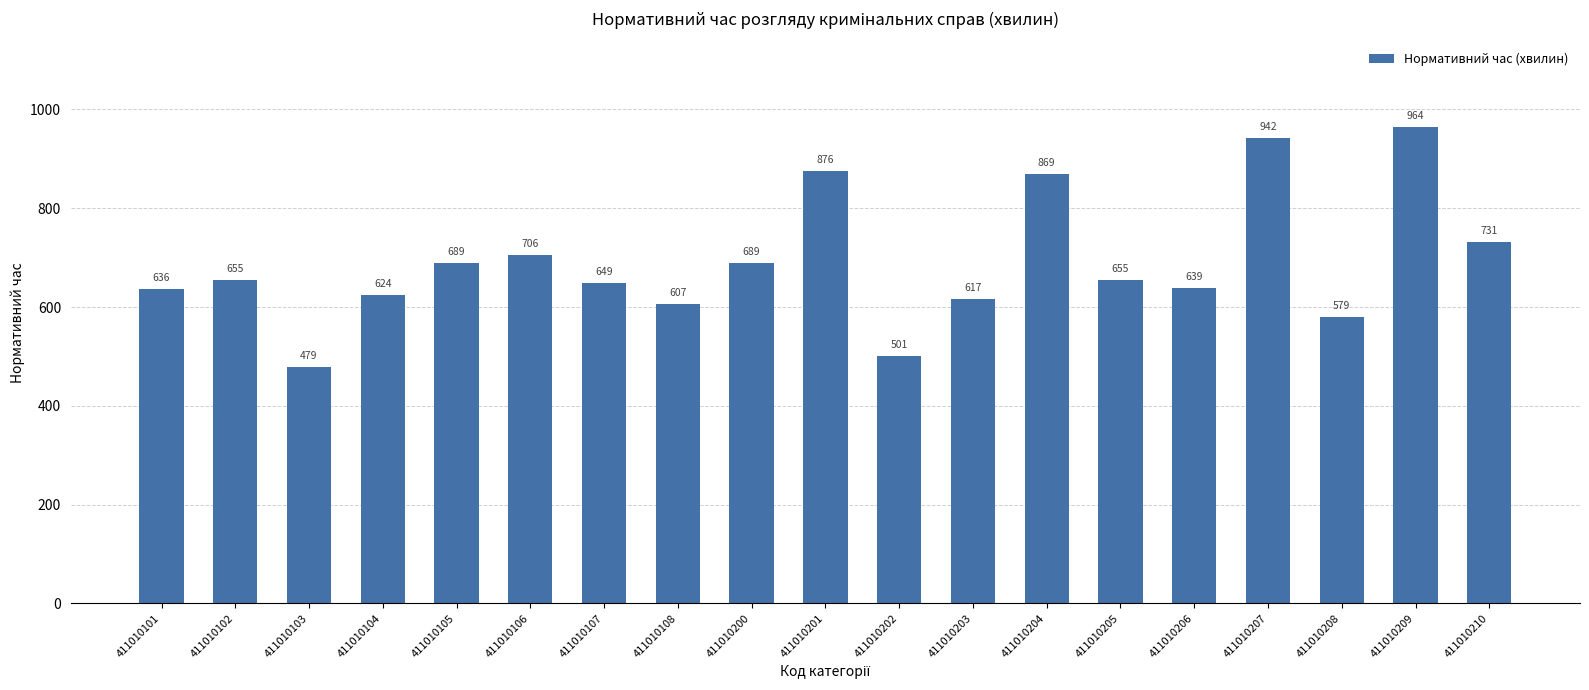

What is the greatest value displayed?

964